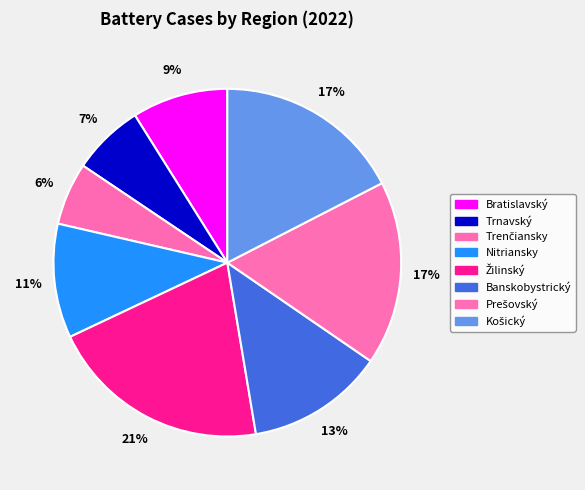

To the nearest percent, what percentage of the pie is Bratislavský?

9%